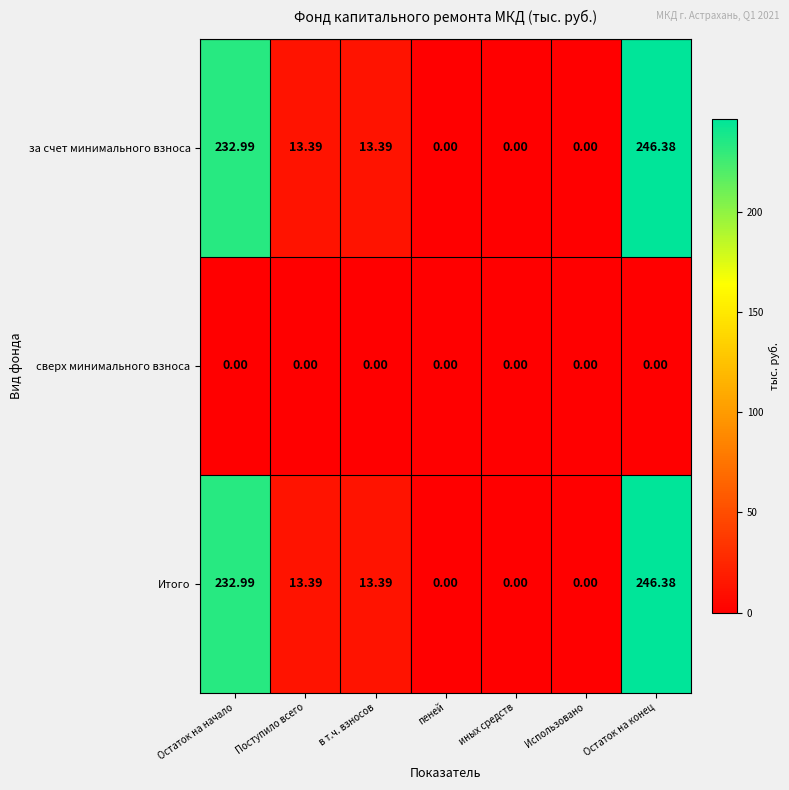

At which label does Итого first exceed 13?

Остаток на начало